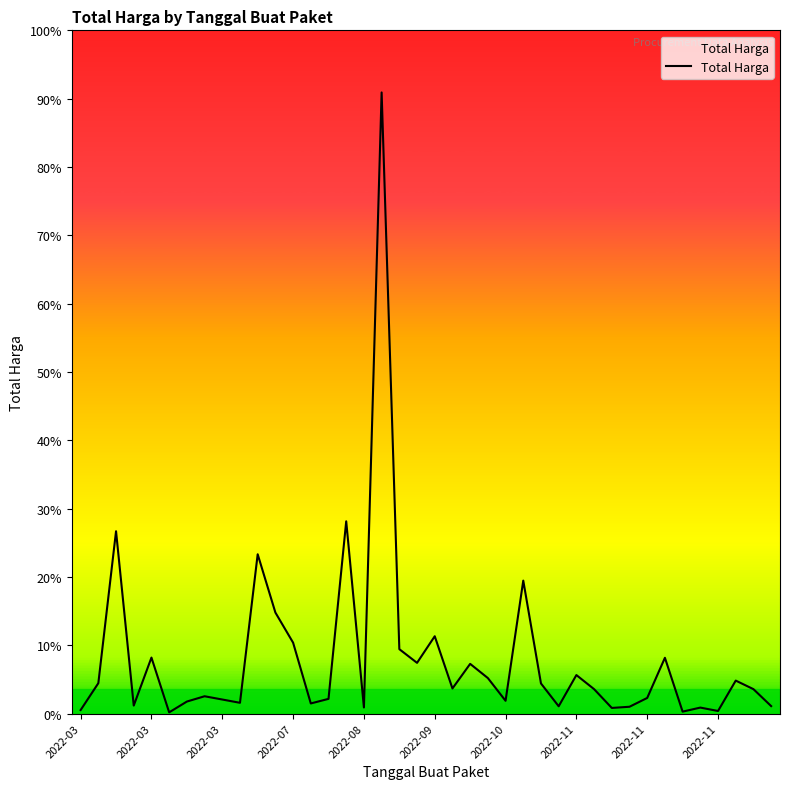

Does the chart have visible grid lines?

No